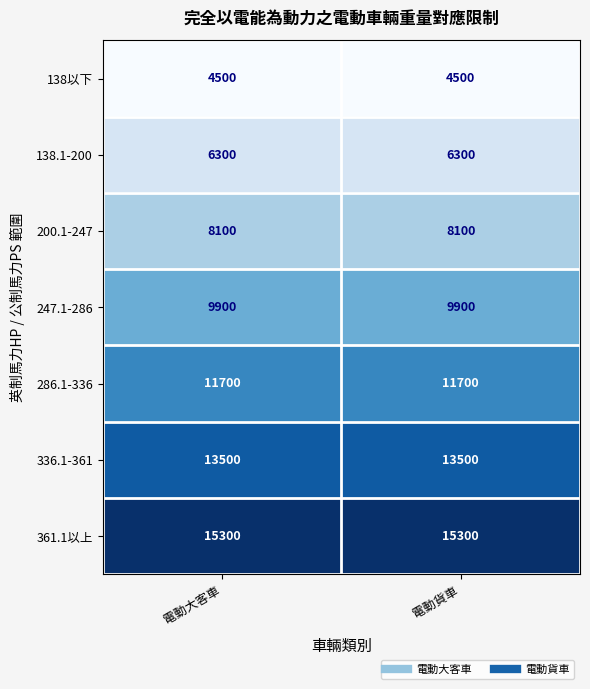

At 電動大客車, list the series in order from largest to smallest.

361.1以上, 336.1-361, 286.1-336, 247.1-286, 200.1-247, 138.1-200, 138以下